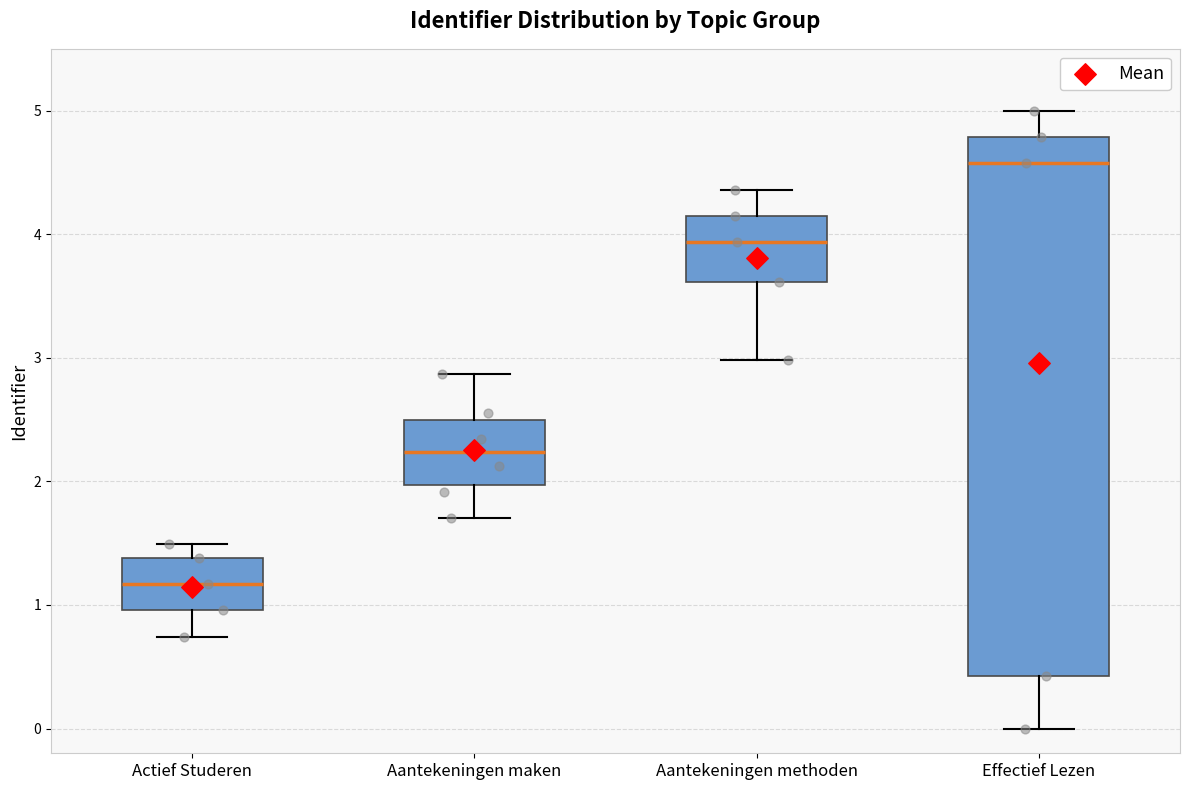

Reading left to right, read every box against the y-axis: the position of its median line, the range the box covers, and the ends of its whiskers. The values are not printed on the chart, so give them approximately, as read against the axis.

Actief Studeren: median 1.2, box 1.0 to 1.4, whiskers 0.7 to 1.5
Aantekeningen maken: median 2.2, box 2.0 to 2.5, whiskers 1.7 to 2.9
Aantekeningen methoden: median 3.9, box 3.6 to 4.1, whiskers 3.0 to 4.4
Effectief Lezen: median 4.6, box 0.4 to 4.8, whiskers 0.0 to 5.0